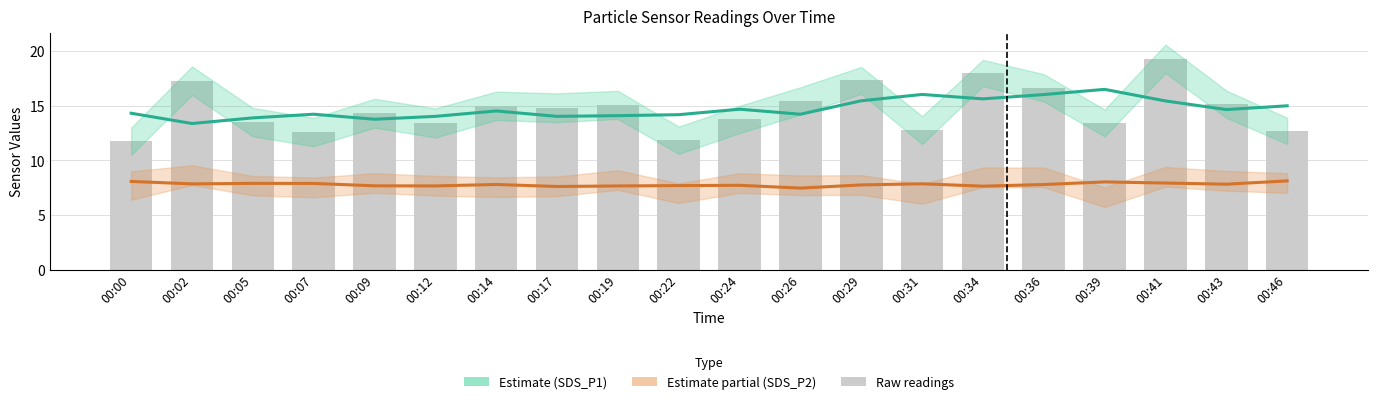

List the labels in order of SDS_P1 raw value, largest first.

00:41, 00:34, 00:29, 00:02, 00:36, 00:26, 00:43, 00:19, 00:14, 00:17, 00:09, 00:24, 00:05, 00:12, 00:39, 00:31, 00:46, 00:07, 00:22, 00:00